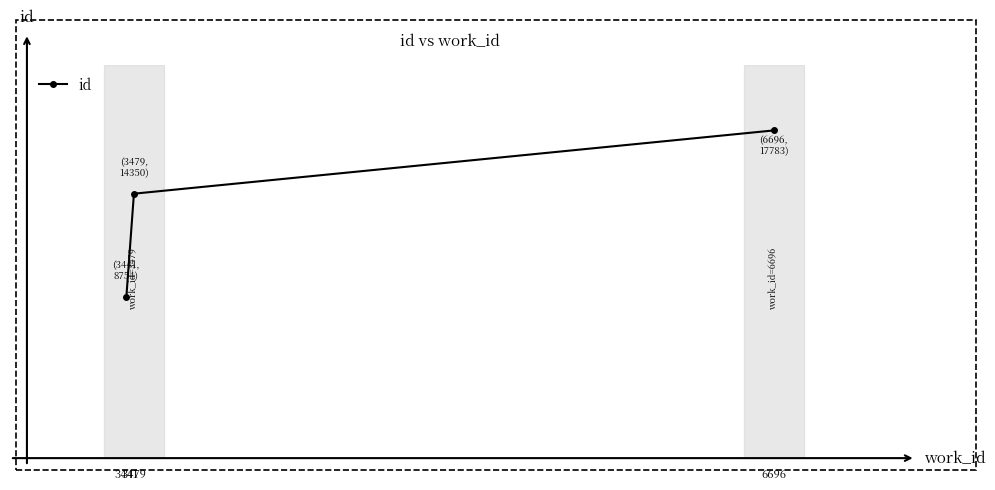

What is the value of the 3rd point from the left?

17783